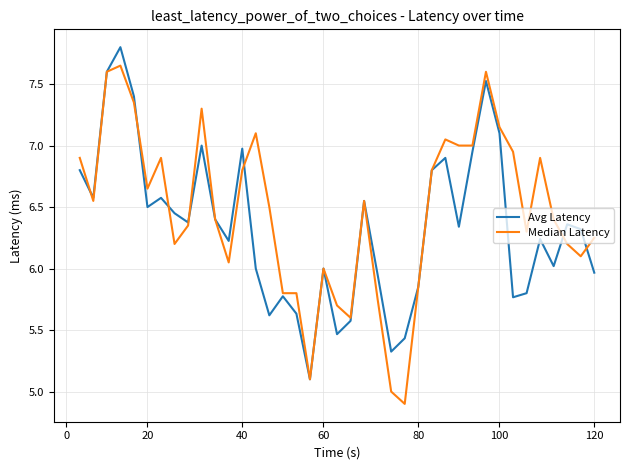

The value of Avg Latency at 12 is 6.2. True or false?

True